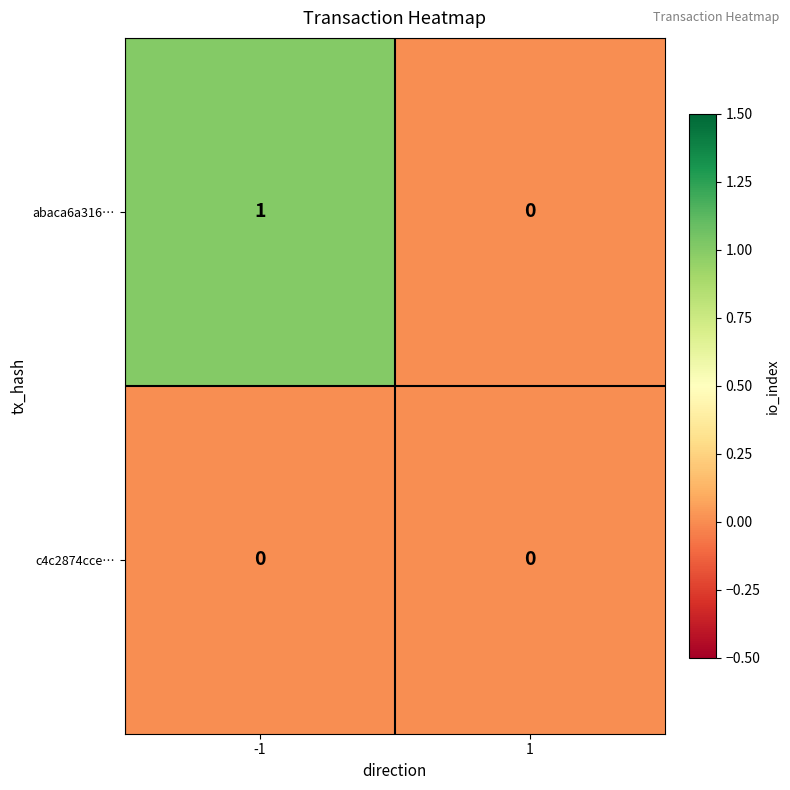

Which series has the largest total across all categories?

abaca6a316…